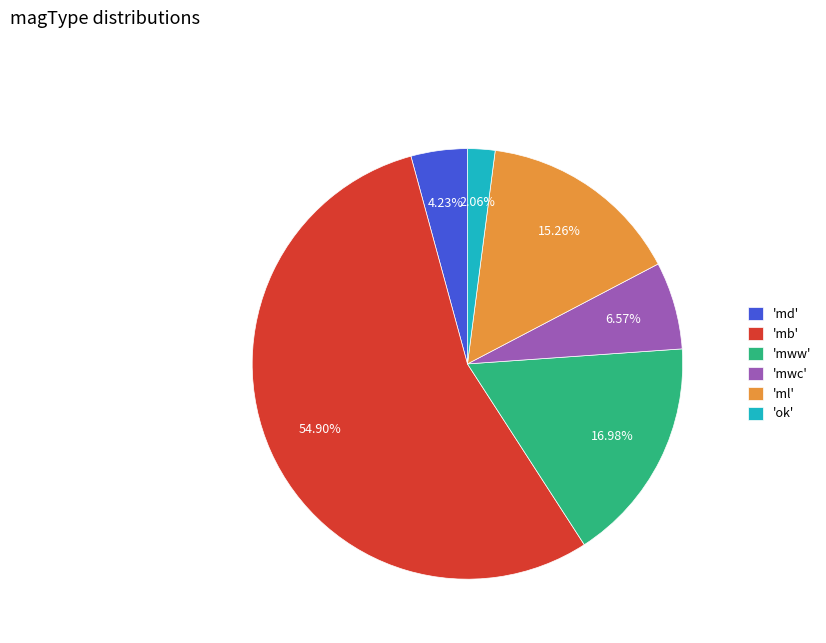

Does 'mb' account for over 50% of the chart?

Yes